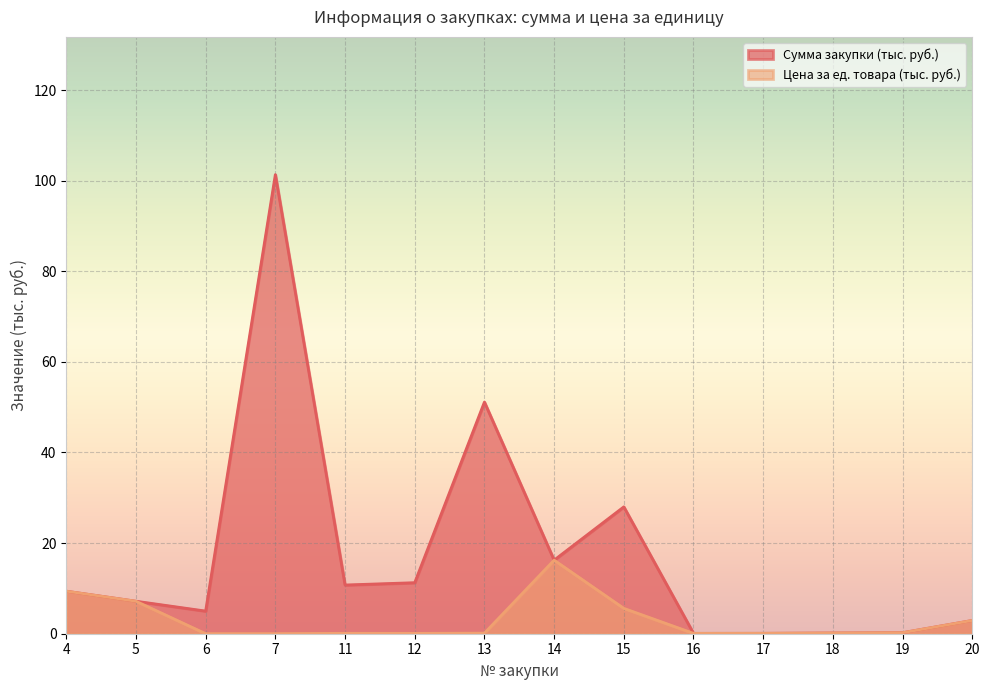

List the series in order of their peak value, lowest first.

Цена за ед. товара (тыс. руб.), Сумма закупки (тыс. руб.)